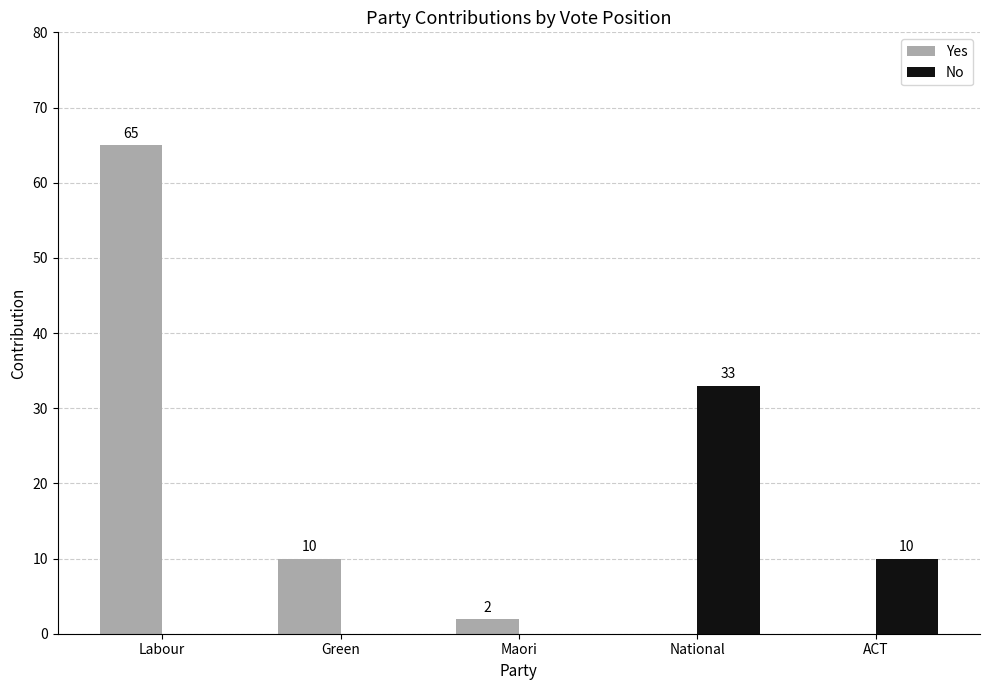

Which label corresponds to the largest value in the chart?

Labour